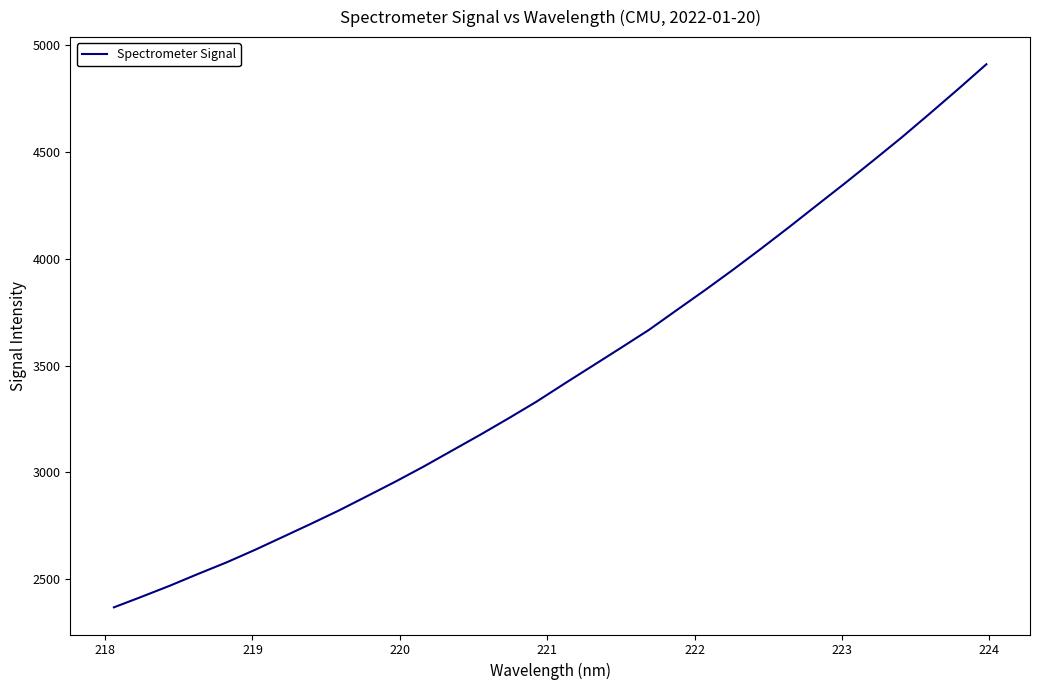

How many distinct data groups are displayed?

1